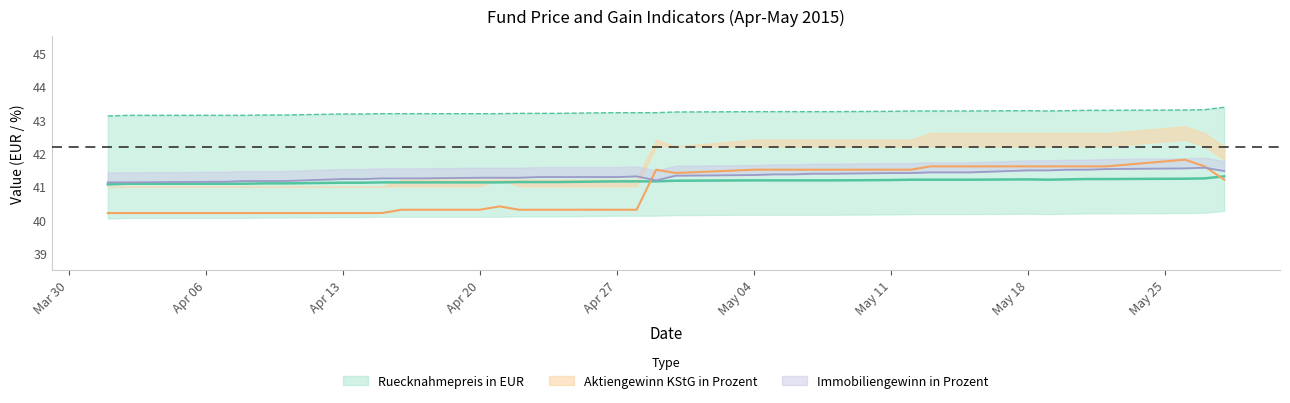

True or false: Ausgabepreis in EUR has a value of 56.6 at 2015-05-05.

False